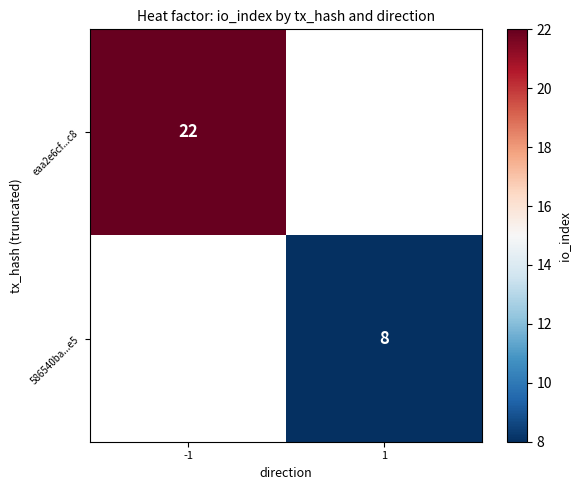

Is it true that eaa2e6cf...c8 equals 6 at -1?

False